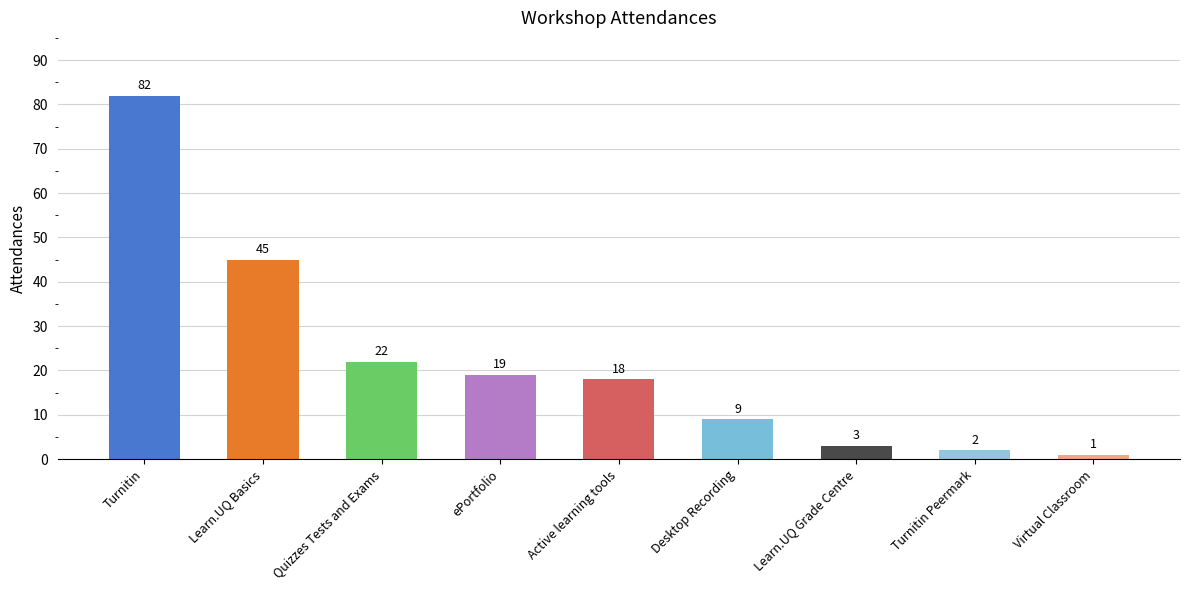

What is the ratio of the value at Learn.UQ Basics to the value at Virtual Classroom?

45.0